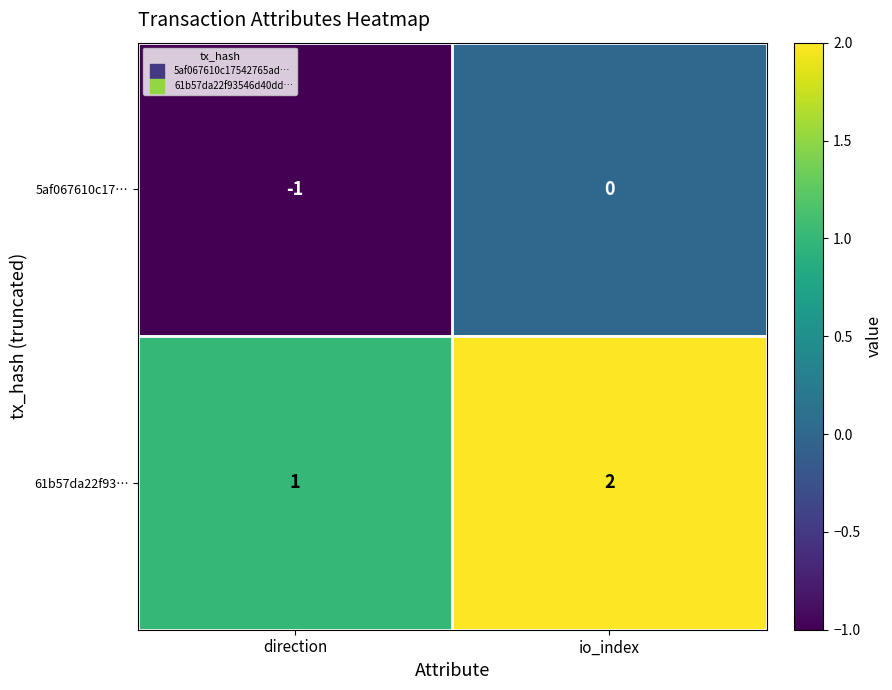

Rank the categories by 5af067610c17… value from highest to lowest.

io_index, direction